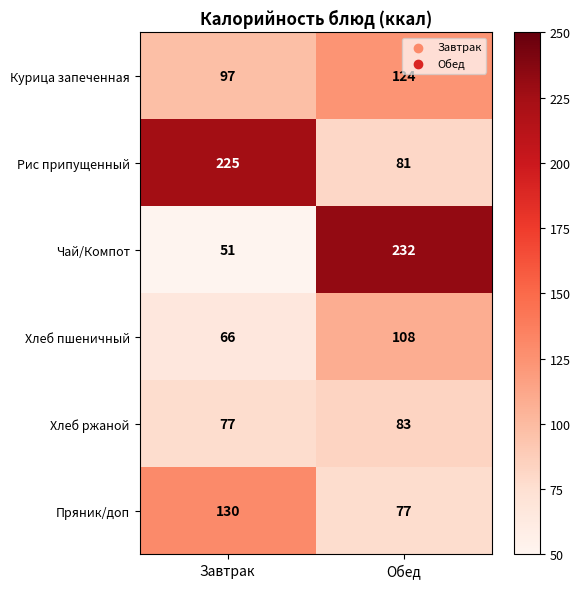

Which series has the widest spread of values?

Чай/Компот